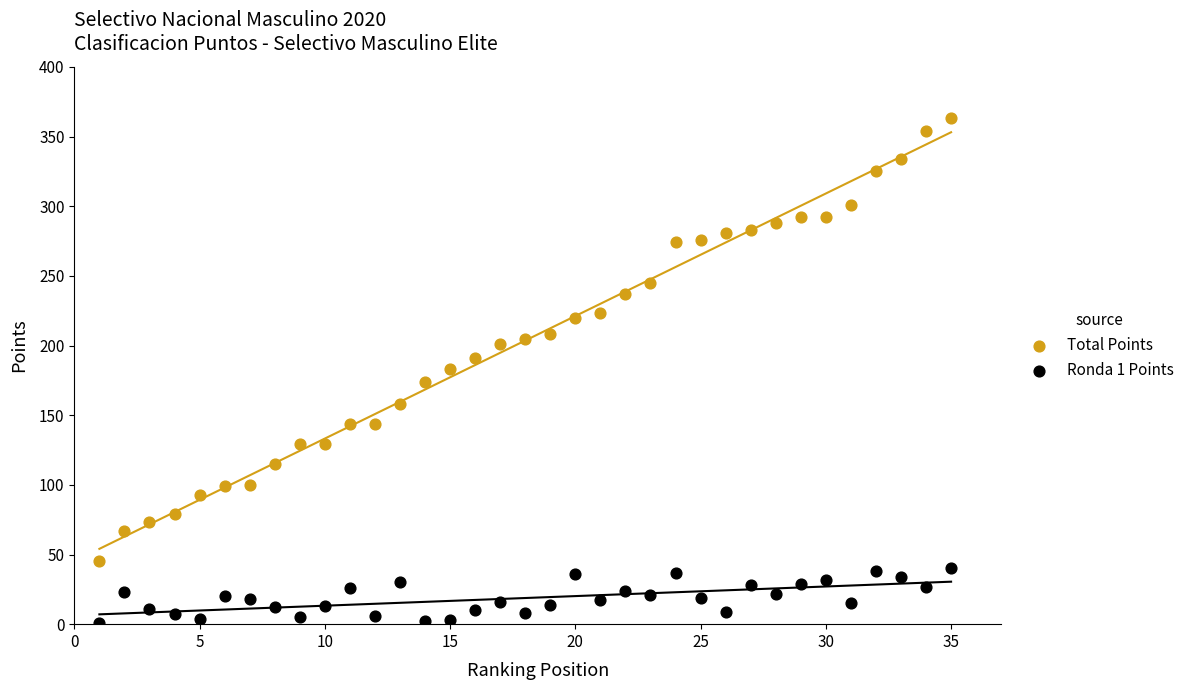

What are all the series names shown in the legend?

Total Points, Ronda 1 Points